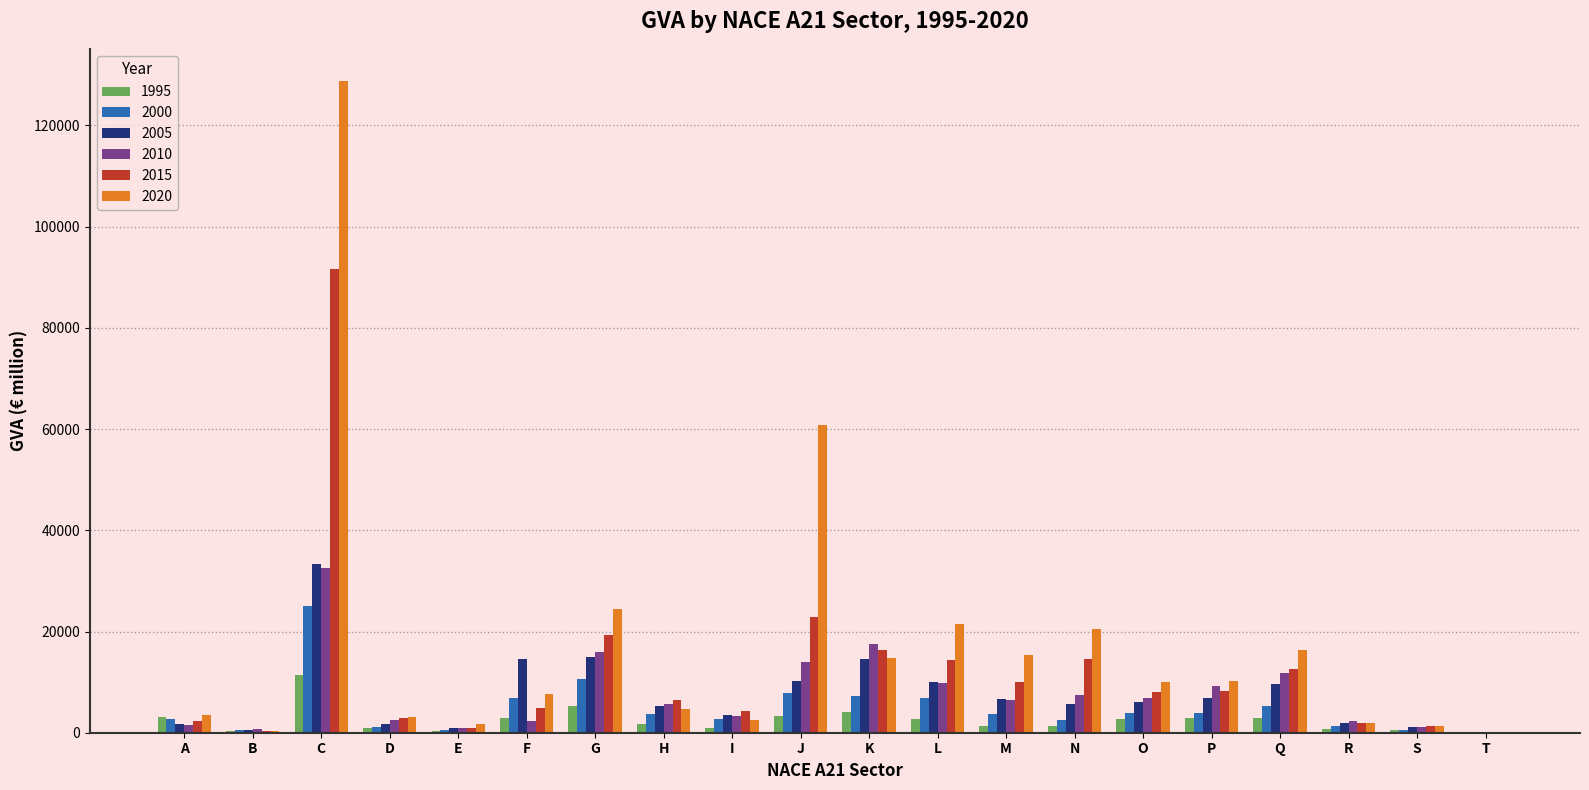

How many groups of bars are there?

20